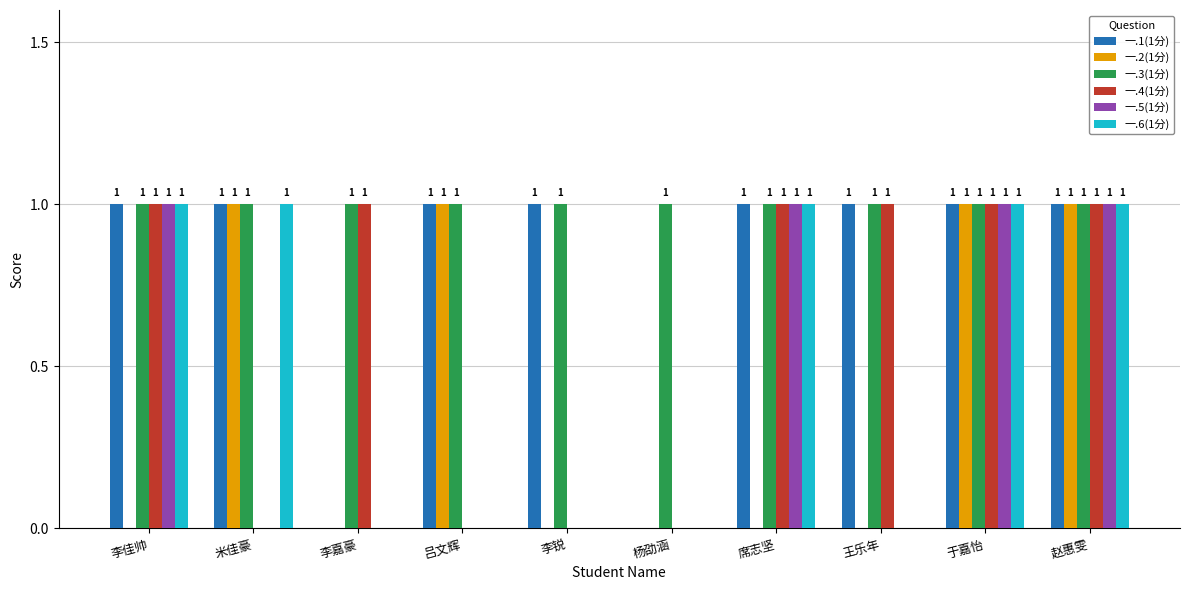

True or false: 一.3(1分) has a value of 2 at 杨劭涵.

False